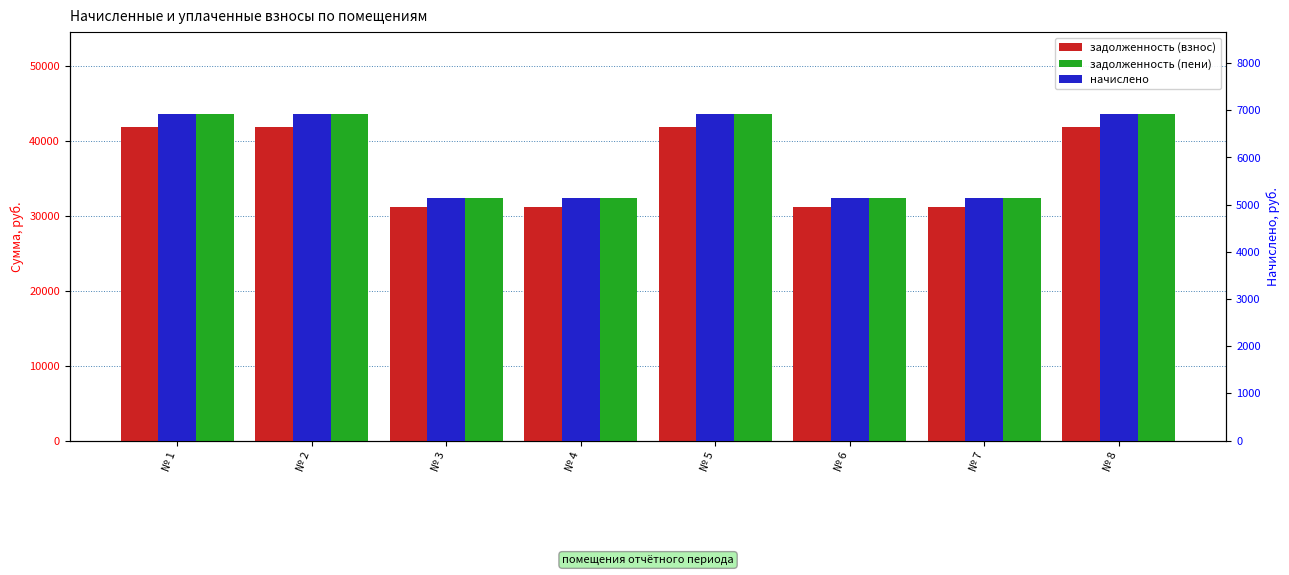

What is the sum of all задолженность (пени) values?

304448.6